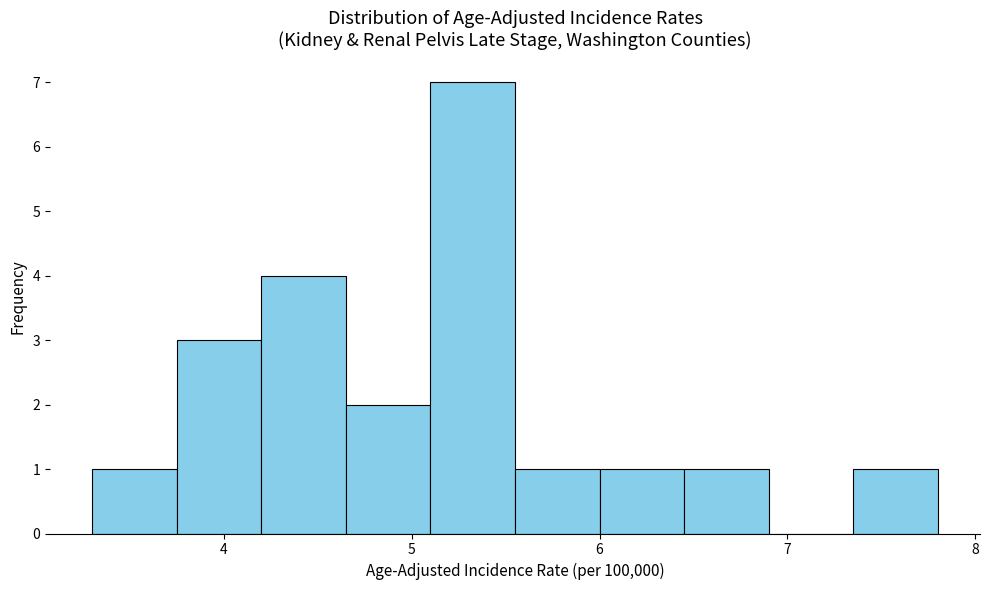

Reading left to right, transcribe this chart: for each bar, give the range it covers on the x-axis and its height. Neither the bar edges nor the heights are printed on the chart, so give them approximately, as read against the axes.

3.30 to 3.75: 1
3.75 to 4.20: 3
4.20 to 4.65: 4
4.65 to 5.10: 2
5.10 to 5.55: 7
5.55 to 6.00: 1
6.00 to 6.45: 1
6.45 to 6.90: 1
6.90 to 7.35: 0
7.35 to 7.80: 1